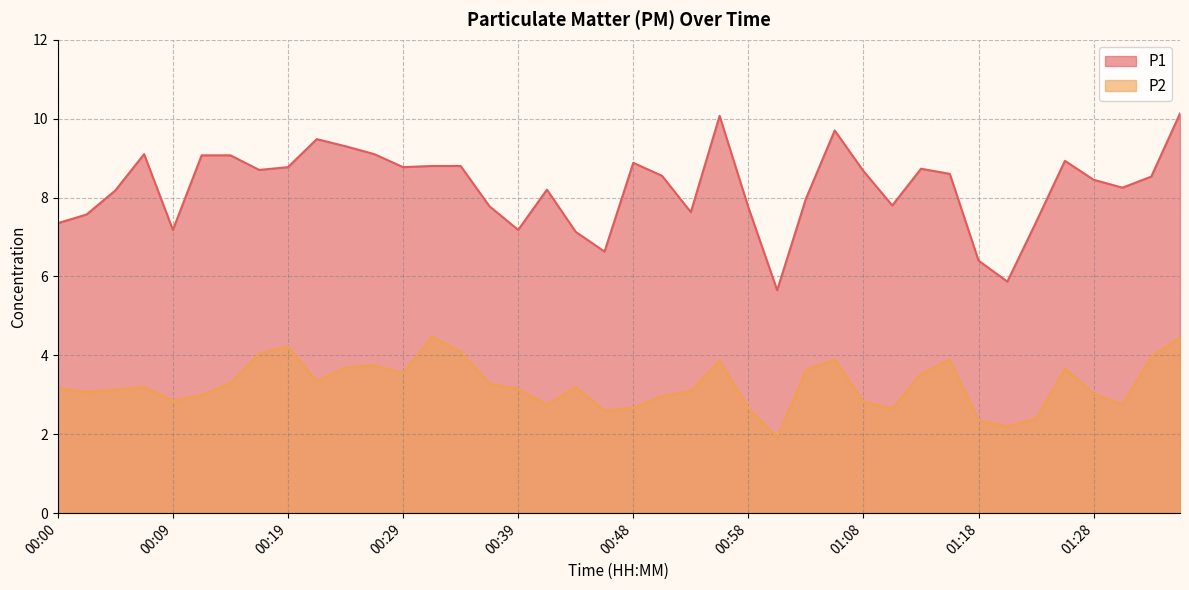

How many series are shown in this chart?

2